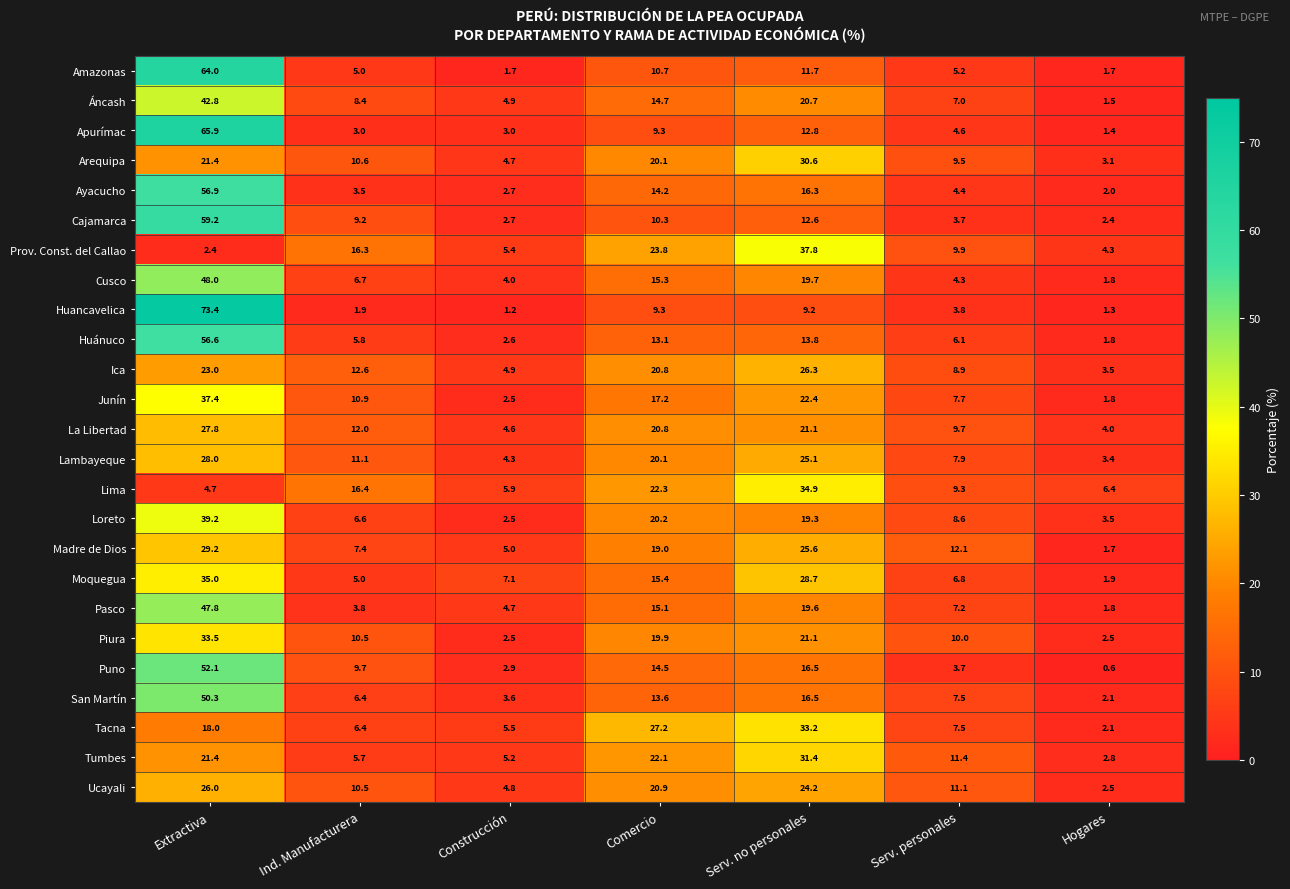

What value does the Huánuco series have at Construcción?

2.6